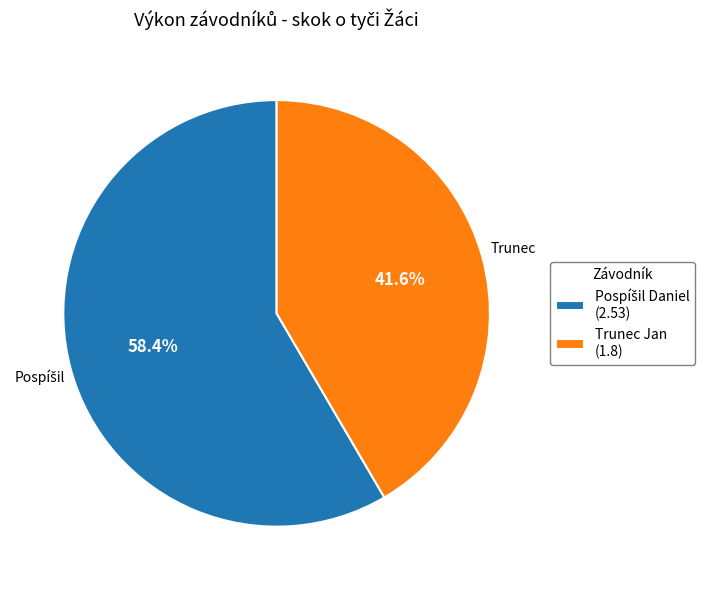

Is there a majority slice in this chart?

Yes